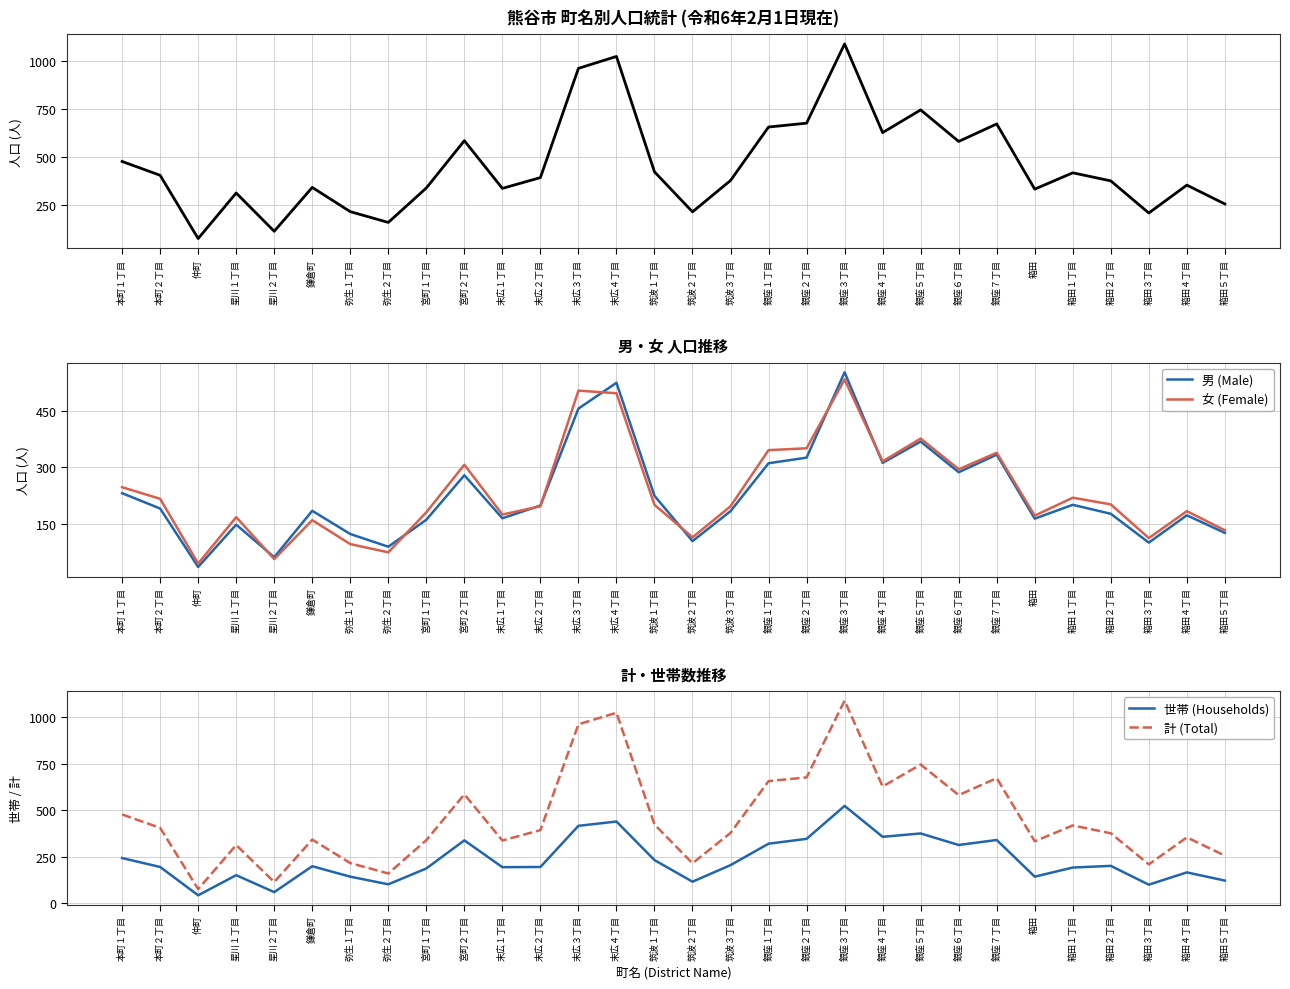

What is the difference between the second highest and second lowest values in the 男 (Male) series?

466